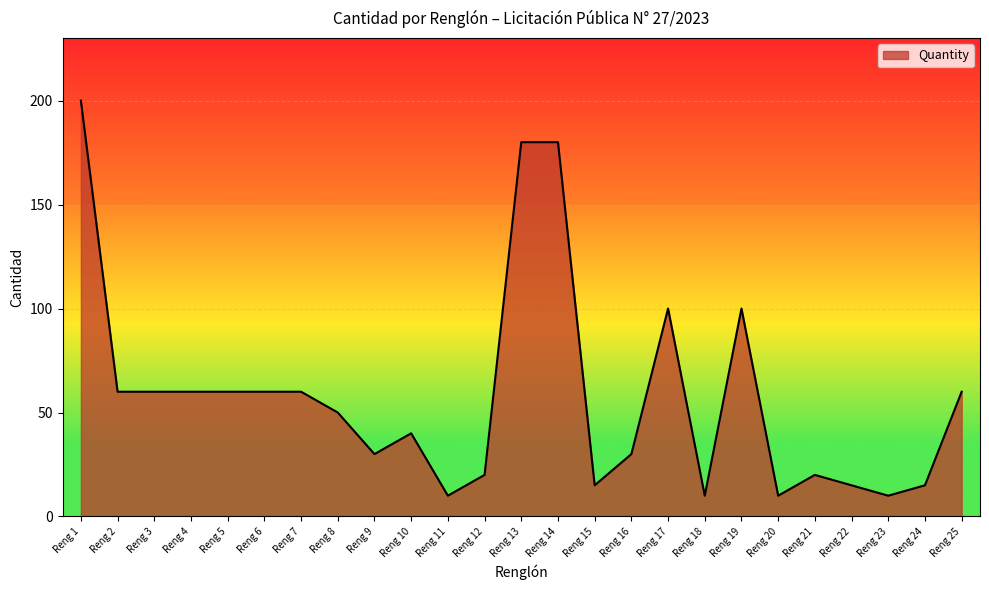

What is the maximum value shown in the chart?

200